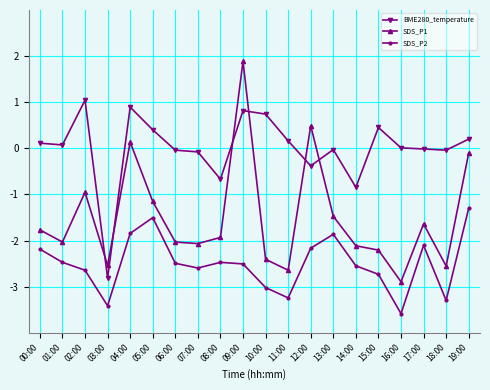

At which category is the sum across all series the highest?

09:00